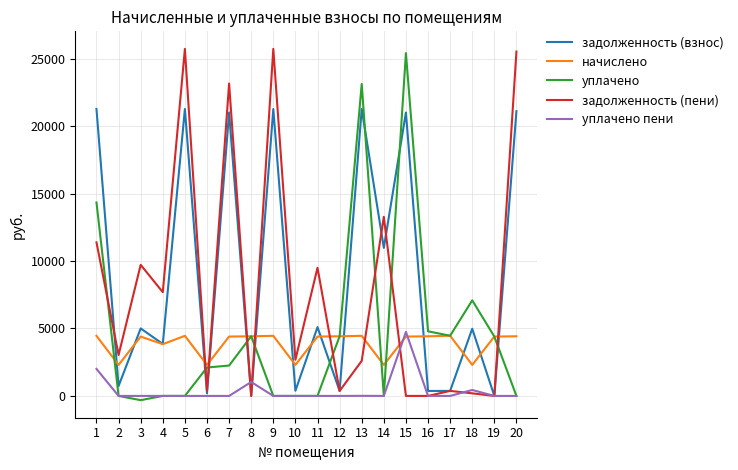

What is the approximate value of начислено at 3?

4402.2